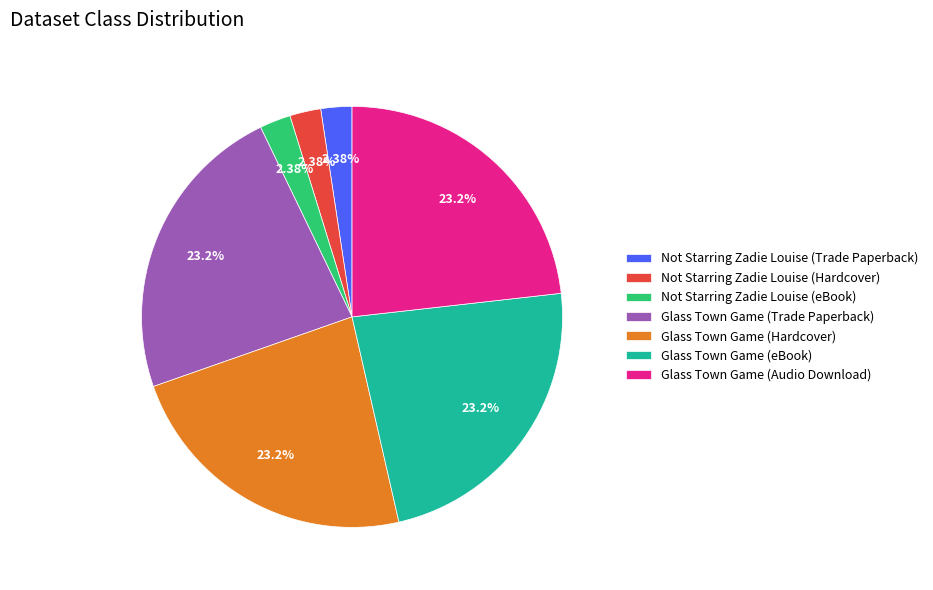

Is the sum of Not Starring Zadie Louise (Hardcover) and Glass Town Game (Hardcover) greater than half?

No